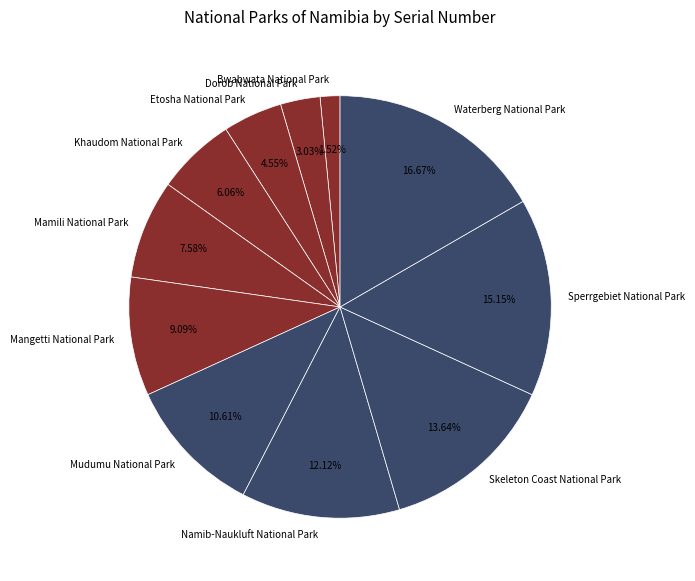

What is the ratio of the value at Namib-Naukluft National Park to the value at Mamili National Park?

1.6